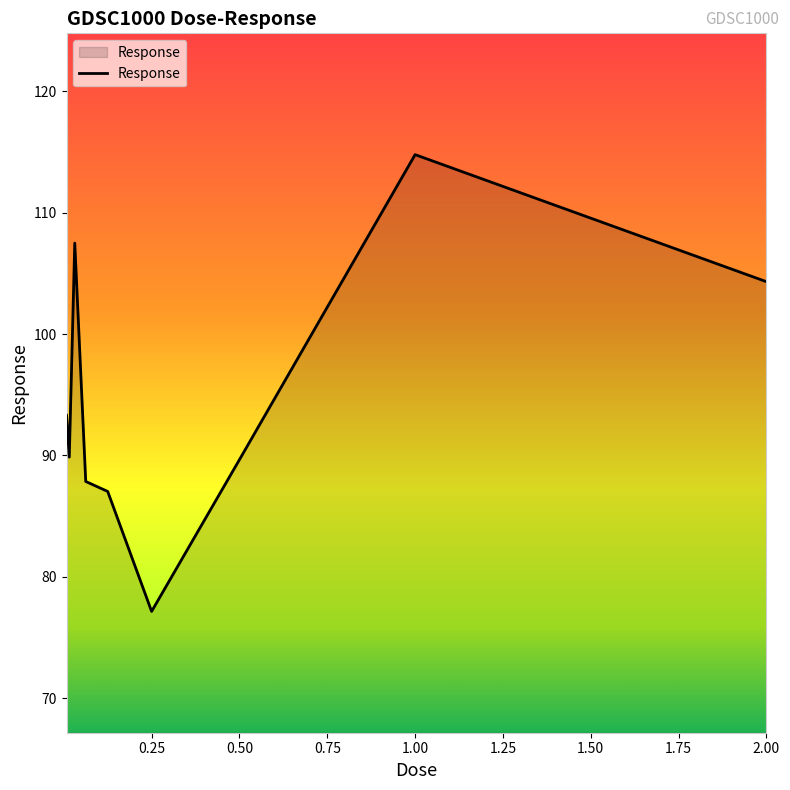

What is the difference between the maximum and minimum values?

37.7